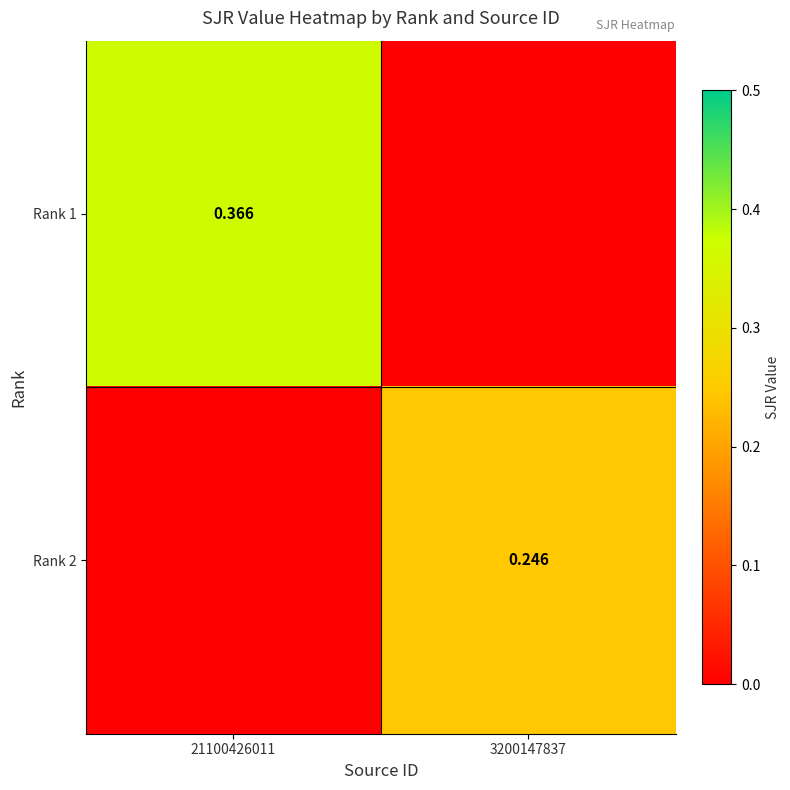

Is the value of Rank 1 at 21100426011 greater than the value of Rank 2 at 3200147837?

Yes